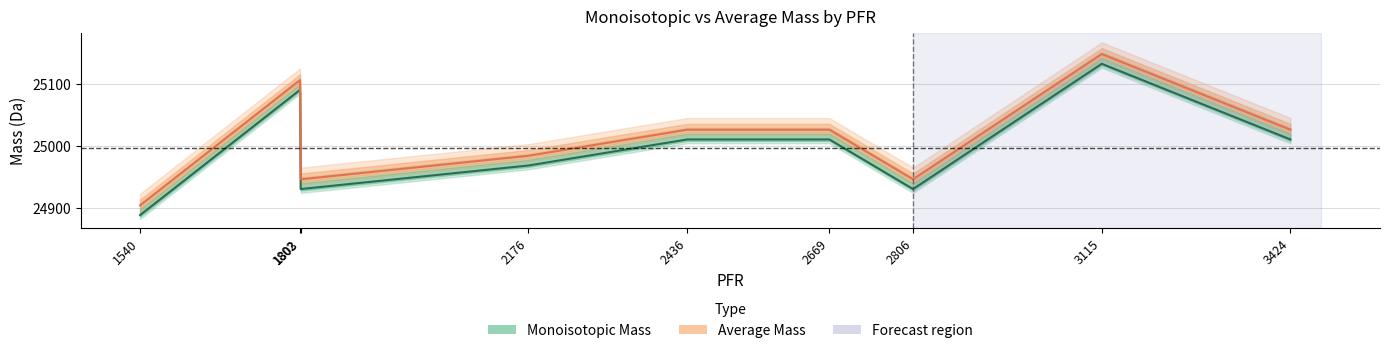

Where is Monoisotopic Mass nearest to the value 25010?

2436